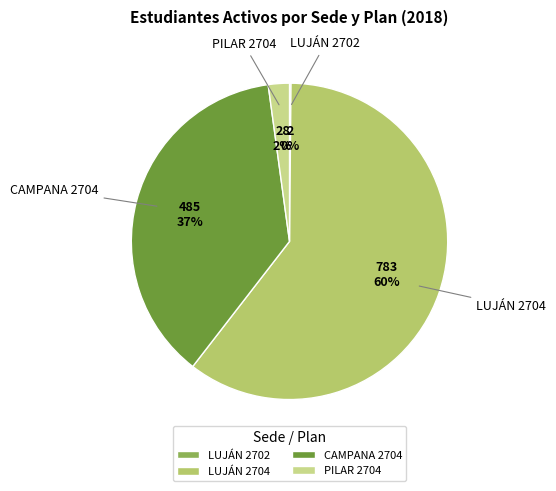

The LUJÁN 2704 slice represents 53% of the pie. True or false?

False